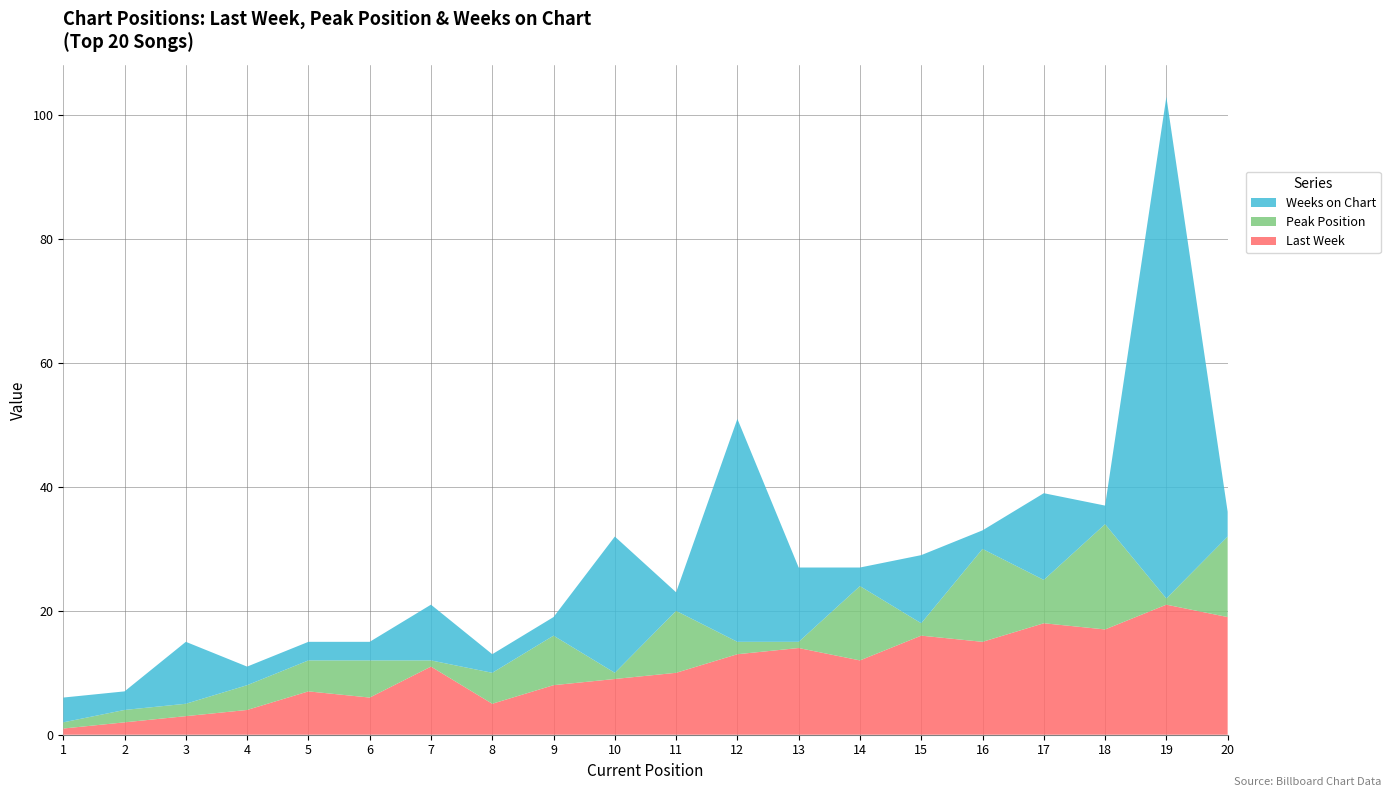

Reading right to left, transcribe all the data shown in this chart.

Last Week: 20=19	19=21	18=17	17=18	16=15	15=16	14=12	13=14	12=13	11=10	10=9	9=8	8=5	7=11	6=6	5=7	4=4	3=3	2=2	1=1
Peak Position: 20=13	19=1	18=17	17=7	16=15	15=2	14=12	13=1	12=2	11=10	10=1	9=8	8=5	7=1	6=6	5=5	4=4	3=2	2=2	1=1
Weeks on Chart: 20=4	19=81	18=3	17=14	16=3	15=11	14=3	13=12	12=36	11=3	10=22	9=3	8=3	7=9	6=3	5=3	4=3	3=10	2=3	1=4